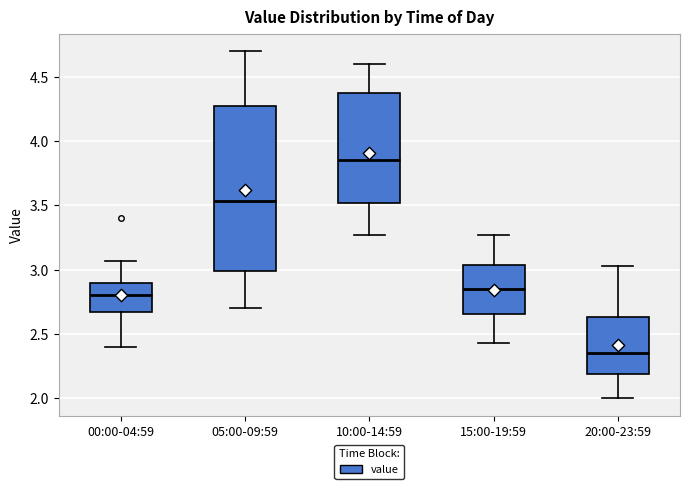

Where does the lower whisker of the box for 15:00-19:59 end on the y-axis? The values are not printed on the chart, so give them approximately, as read against the axis.

2.45